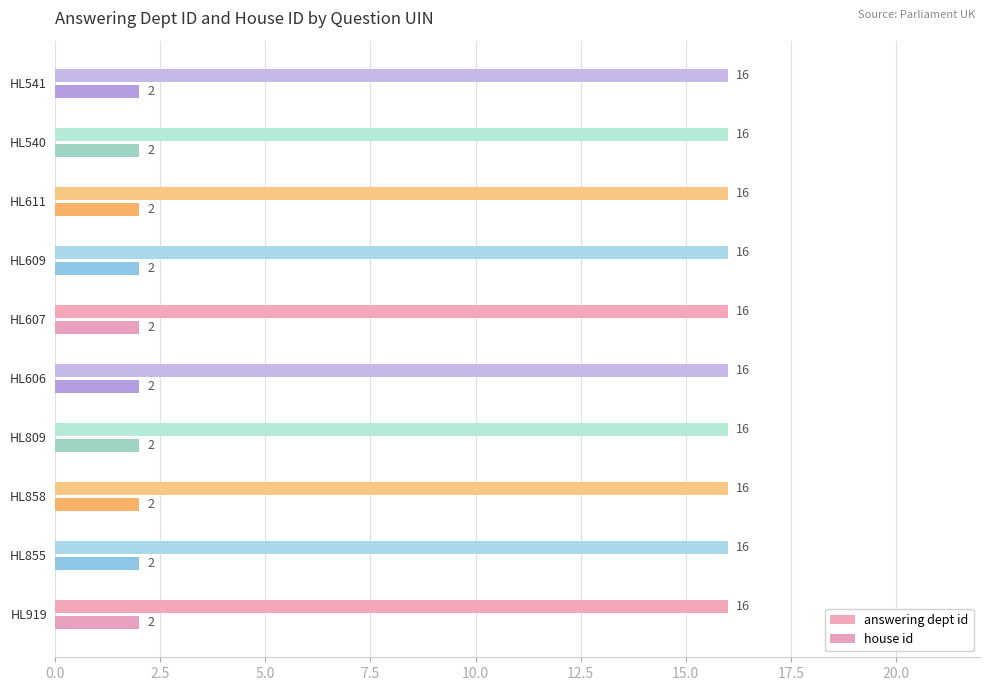

Are the bars horizontal?

Yes